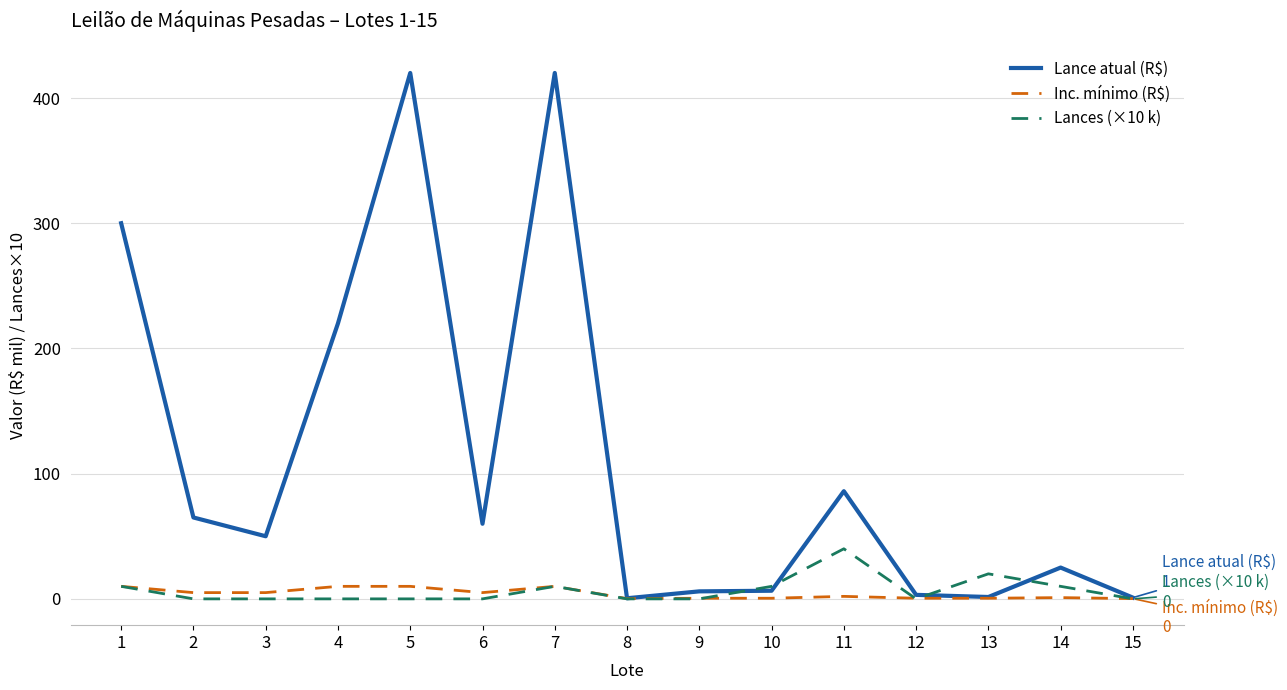

Which series has the largest range (max minus min)?

Lance atual (R$)